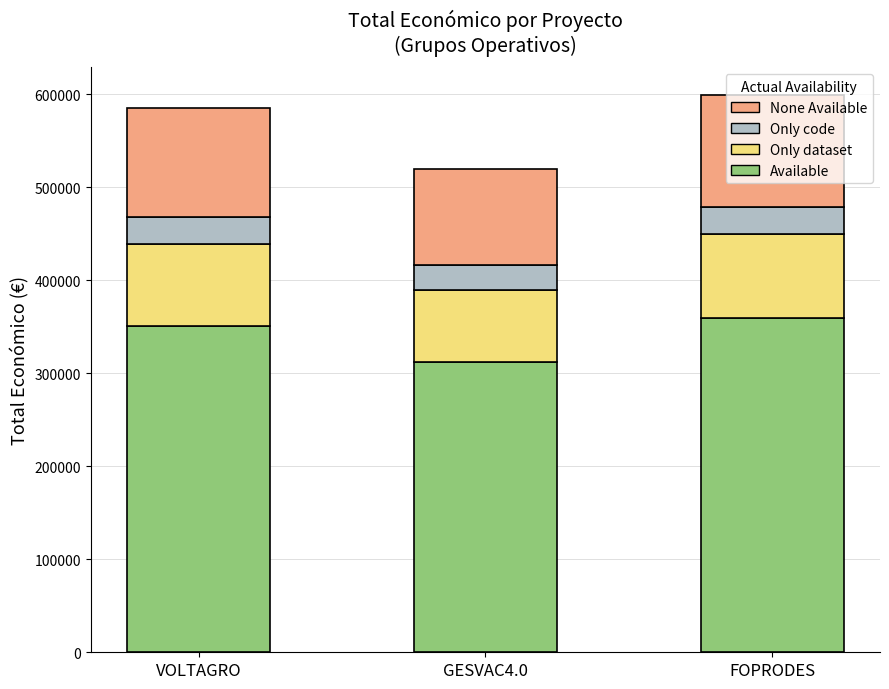

What is the value of the Available bar at the 1st from the left?

351276.0